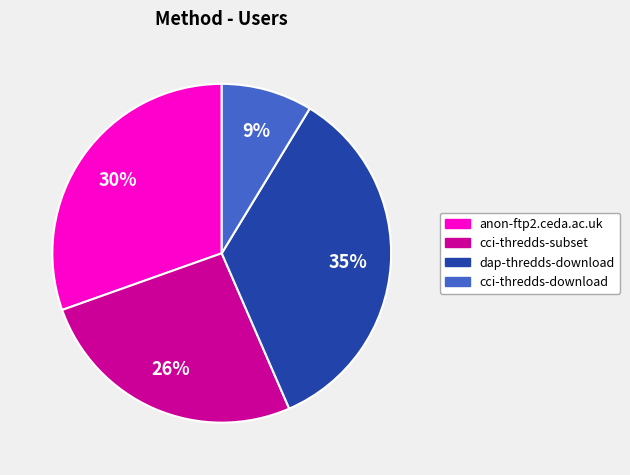

Rank the categories by value from lowest to highest.

cci-thredds-download, cci-thredds-subset, anon-ftp2.ceda.ac.uk, dap-thredds-download